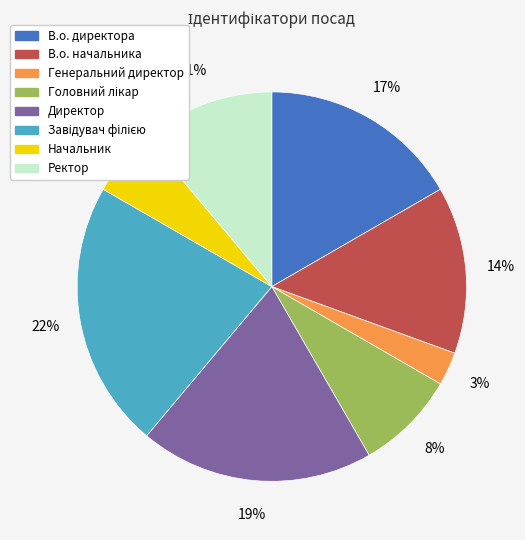

True or false: В.о. директора accounts for 9% of the total.

False